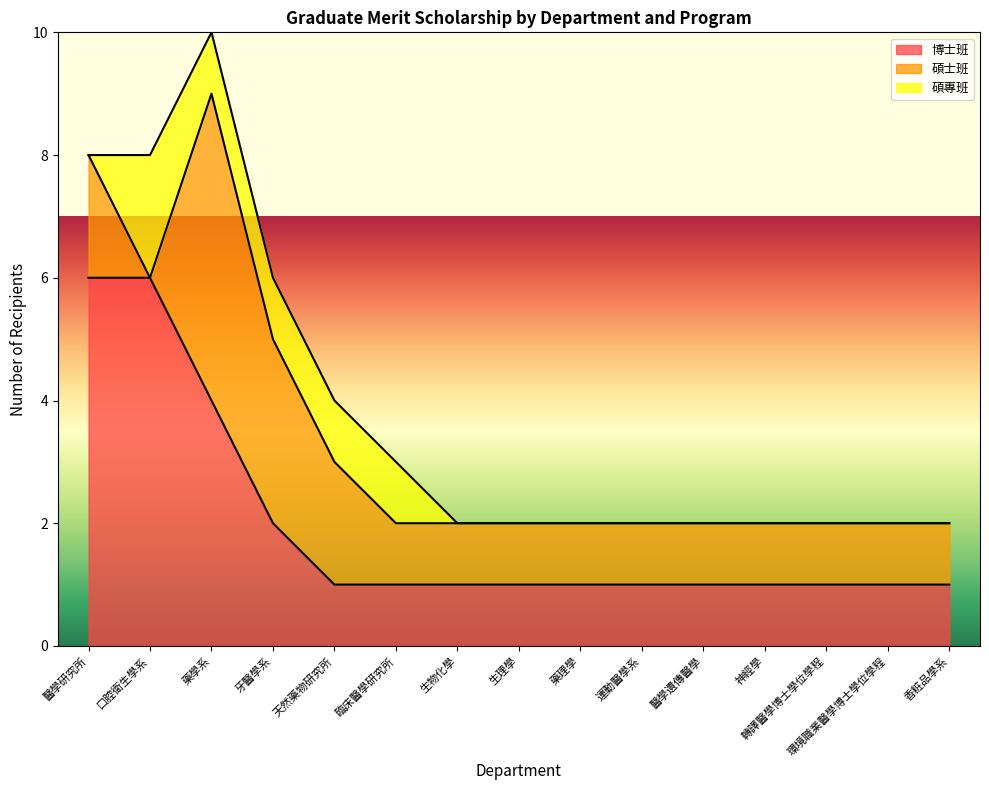

What is the maximum value for 碩士班?

5